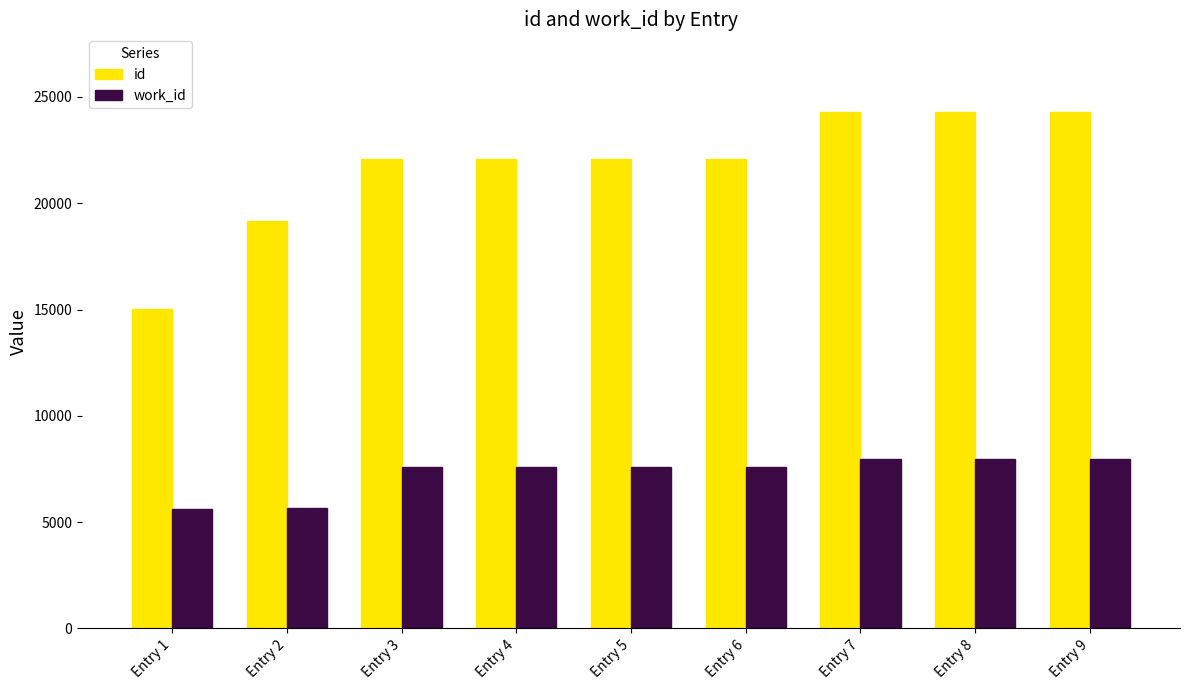

How many groups of bars are there?

9